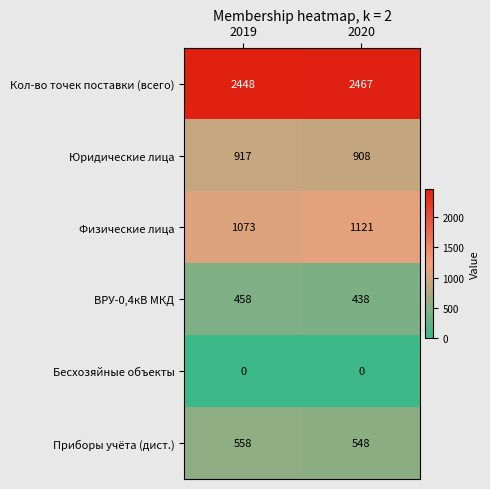

Rank the series by their maximum value, from lowest to highest.

Бесхозяйные объекты, ВРУ-0,4кВ МКД, Приборы учёта (дист.), Юридические лица, Физические лица, Кол-во точек поставки (всего)